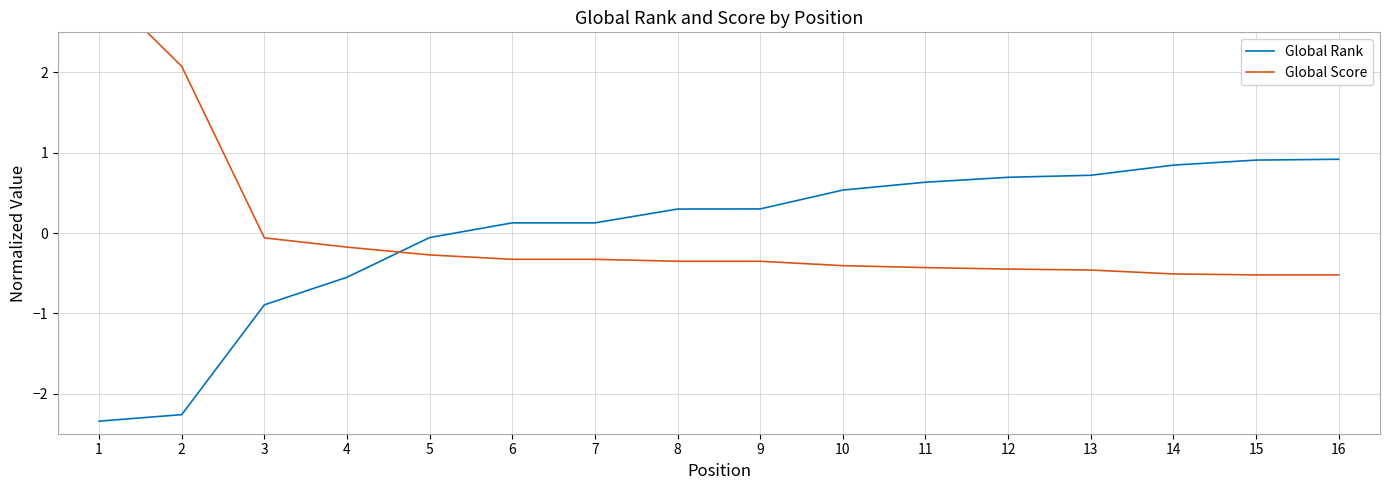

What is the value of the Global Rank point at the 14th from the left?

0.8